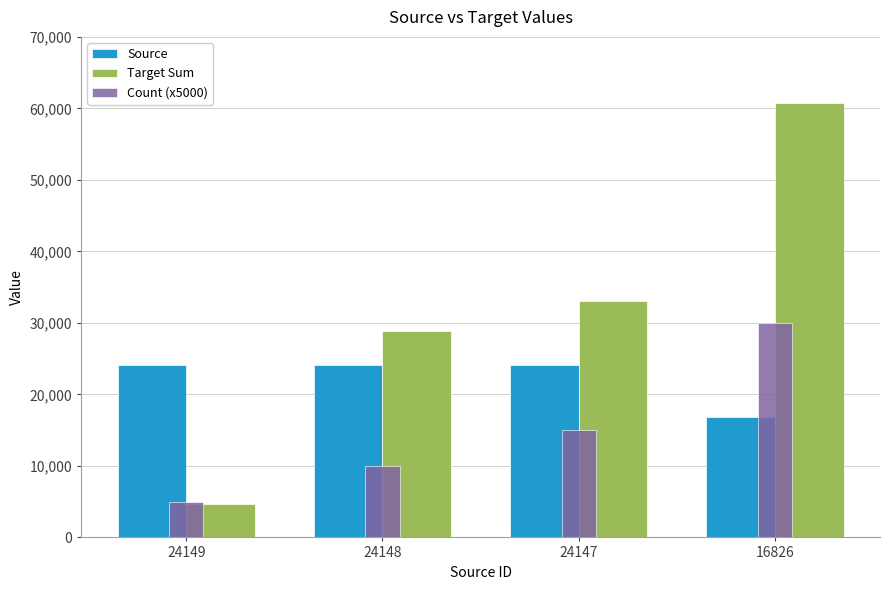

At which label does Target Sum reach its peak?

16826